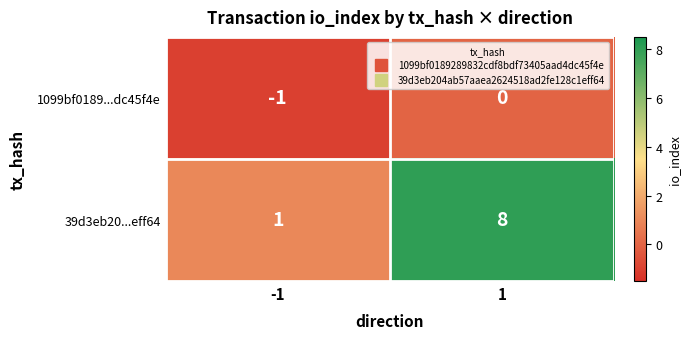

Which series has the largest range (max minus min)?

39d3eb20...eff64